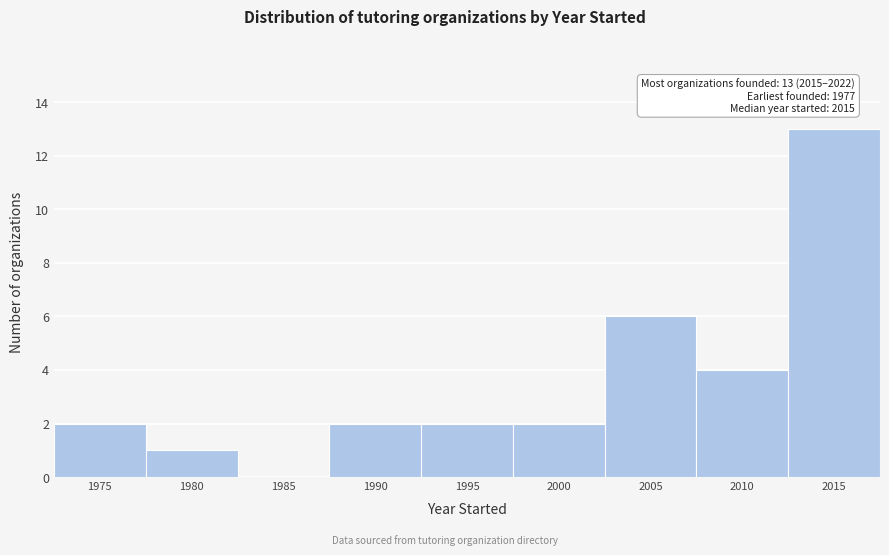

Reading left to right, list all the values displayed in this chart.

1975=2	1980=1	1985=0	1990=2	1995=2	2000=2	2005=6	2010=4	2015=13